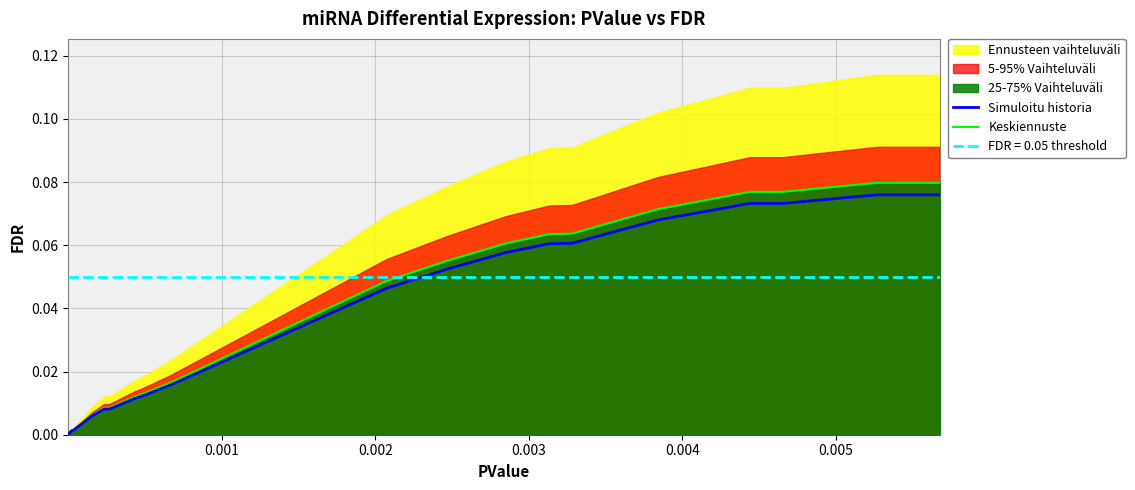

Reading left to right, list all the values displayed in this chart.

Simuloitu historia: 0.0	0.0	0.0	0.0	0.0	0.0	0.0	0.0	0.0	0.0	0.0	0.0	0.0	0.0	0.0	0.0	0.0	0.0	0.0	0.1	0.1	0.1	0.1	0.1	0.1	0.1	0.1	0.1	0.1	0.1
Keskiennuste: 0.0	0.0	0.0	0.0	0.0	0.0	0.0	0.0	0.0	0.0	0.0	0.0	0.0	0.0	0.0	0.0	0.0	0.0	0.0	0.1	0.1	0.1	0.1	0.1	0.1	0.1	0.1	0.1	0.1	0.1